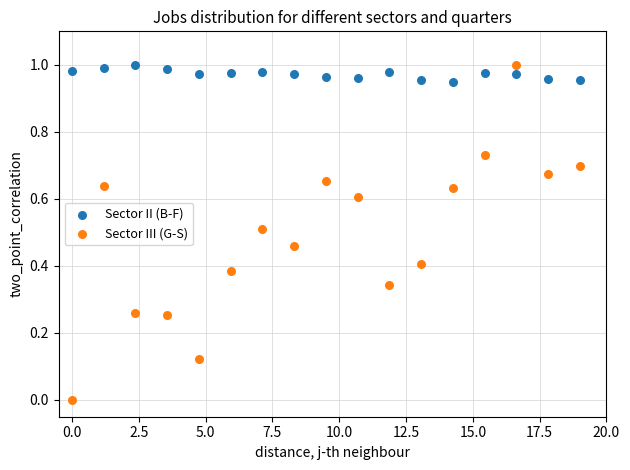

Which series has the largest Y range (max minus min)?

Sector III (G-S)